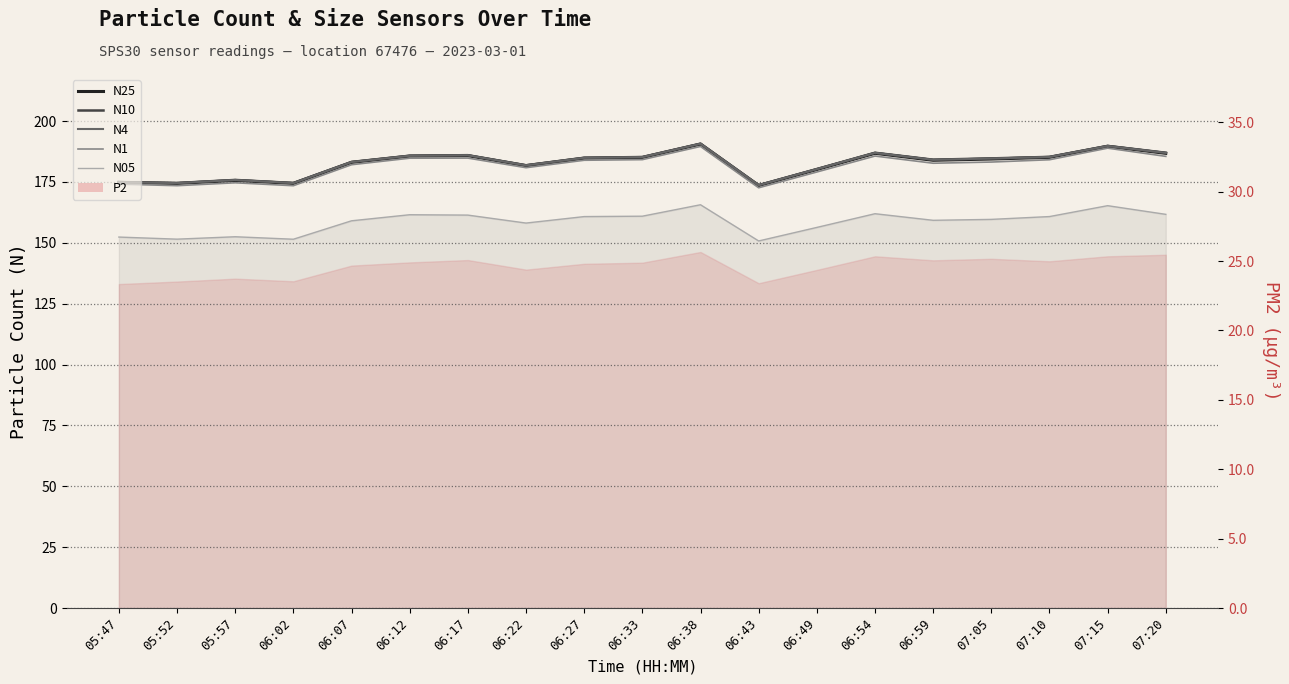

Where does the N10 series first go above 184?

06:12